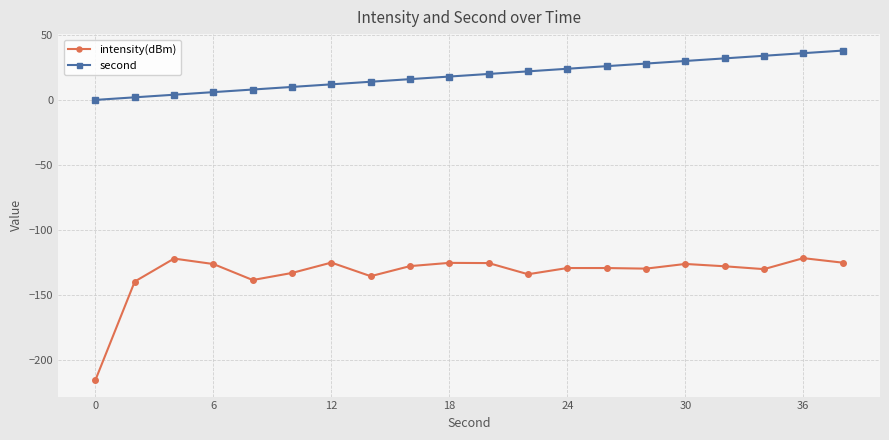

True or false: second and intensity(dBm) cross at least once.

False